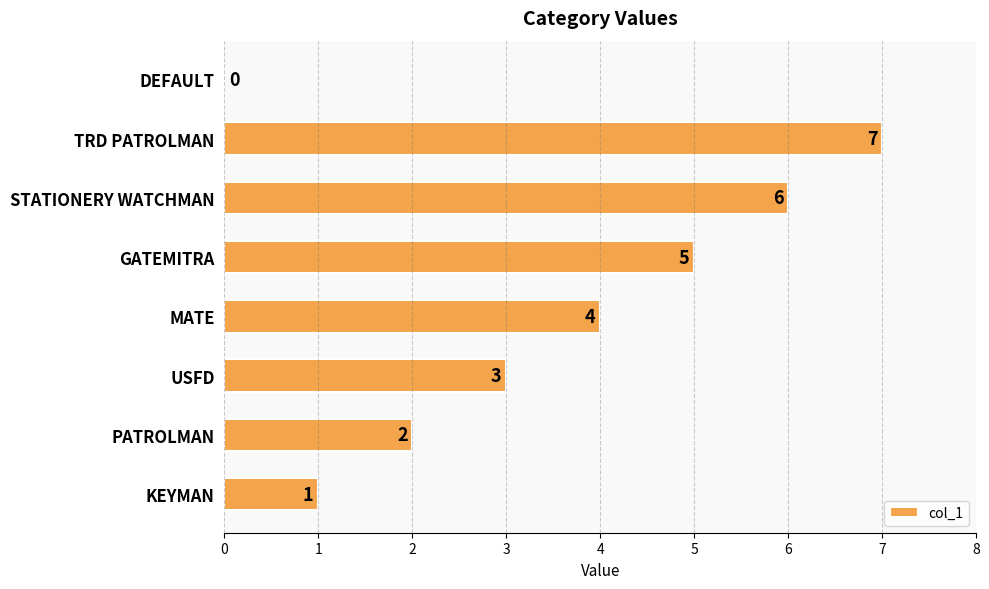

Does the chart contain stacked bars?

No